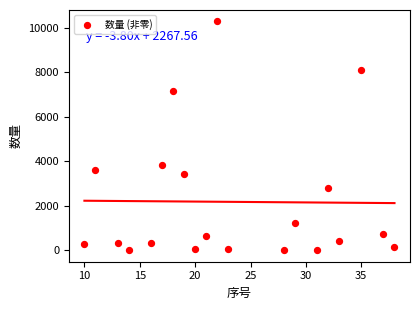

What Y value in the scatter plot is closest to 5145?

3849.9